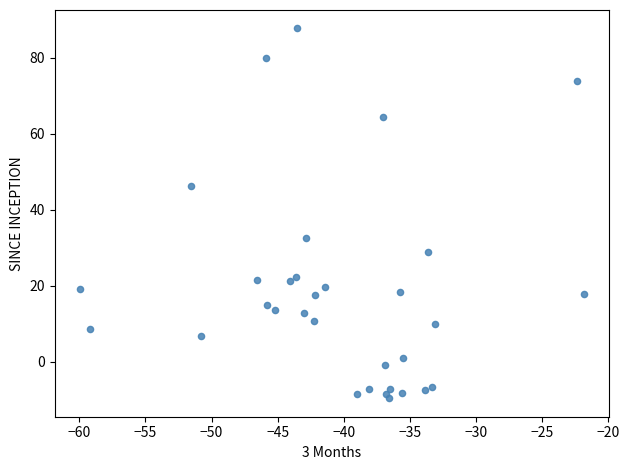

What is the range of Y values (max minus min)?

97.3